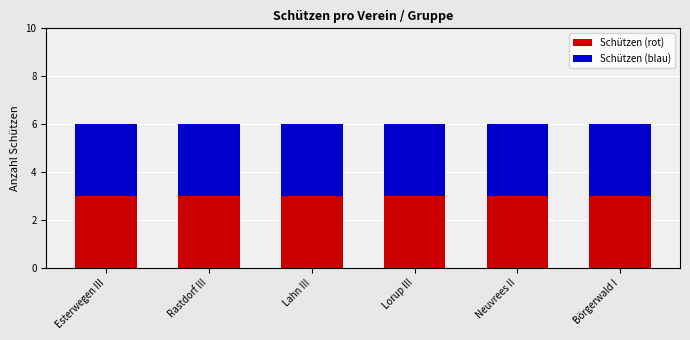

What is the difference between the highest and lowest values at Lahn III?

6